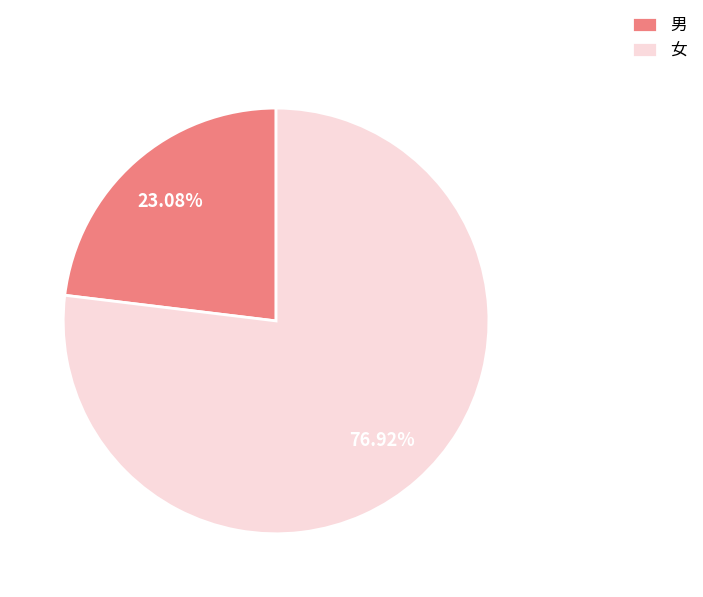

What is the ratio of the value at 女 to the value at 男?

3.3